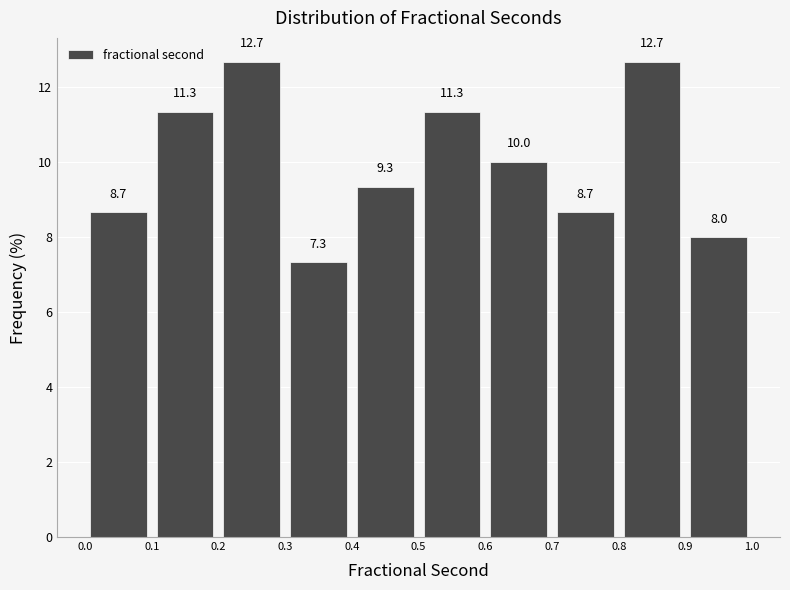

Reading left to right, list every bar in this chart as the range it spans on the x-axis followed by its height.

0.0 to 0.1: 8.7
0.1 to 0.2: 11.3
0.2 to 0.3: 12.7
0.3 to 0.4: 7.3
0.4 to 0.5: 9.3
0.5 to 0.6: 11.3
0.6 to 0.7: 10.0
0.7 to 0.8: 8.7
0.8 to 0.9: 12.7
0.9 to 1.0: 8.0